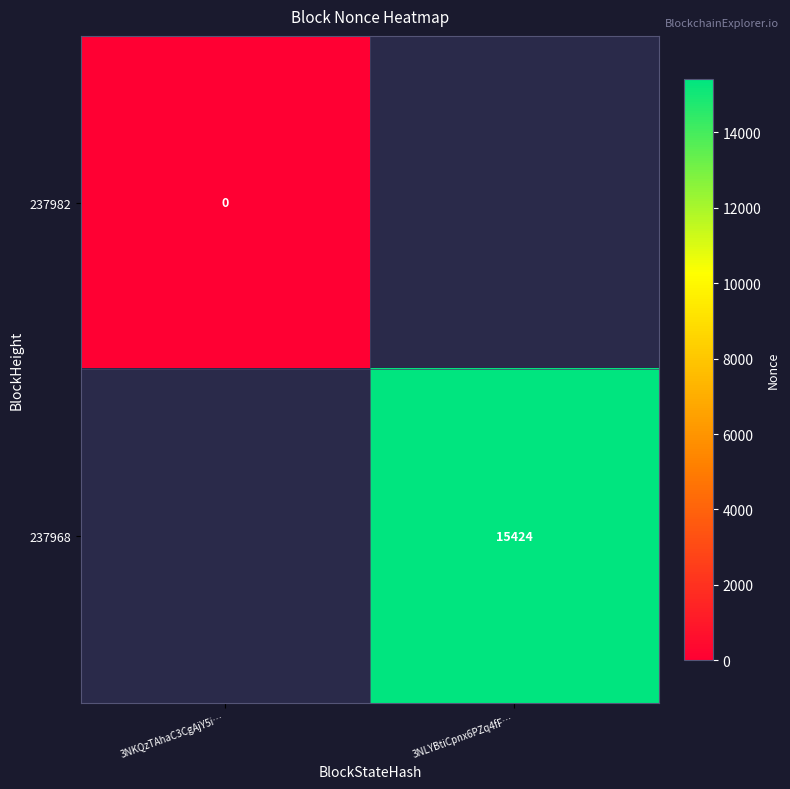

Is it true that 237968 equals 4159 at 3NLYBtiCpnx6PZq4fF…?

False